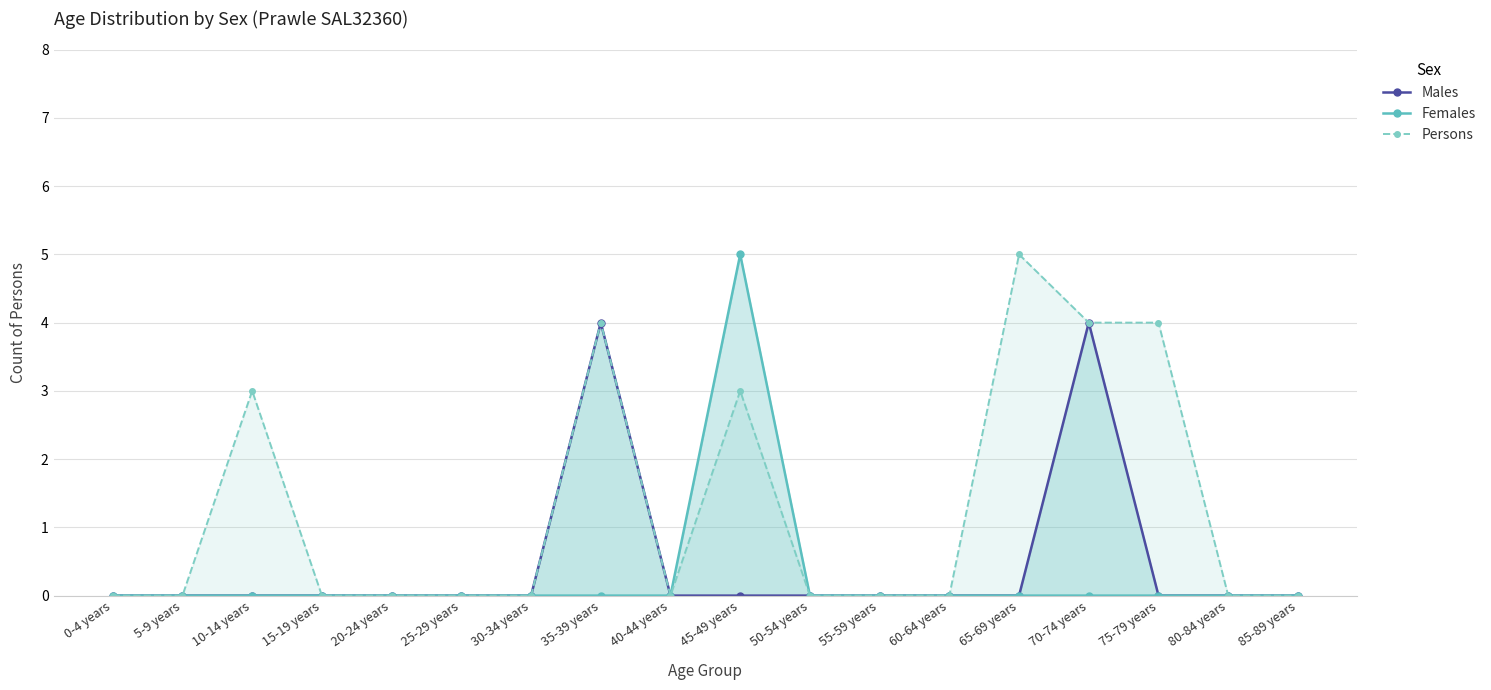

Reading left to right, what are all the values shown in this chart?

Males: 0	0	0	0	0	0	0	4	0	0	0	0	0	0	4	0	0	0
Females: 0	0	0	0	0	0	0	0	0	5	0	0	0	0	0	0	0	0
Persons: 0	0	3	0	0	0	0	4	0	3	0	0	0	5	4	4	0	0